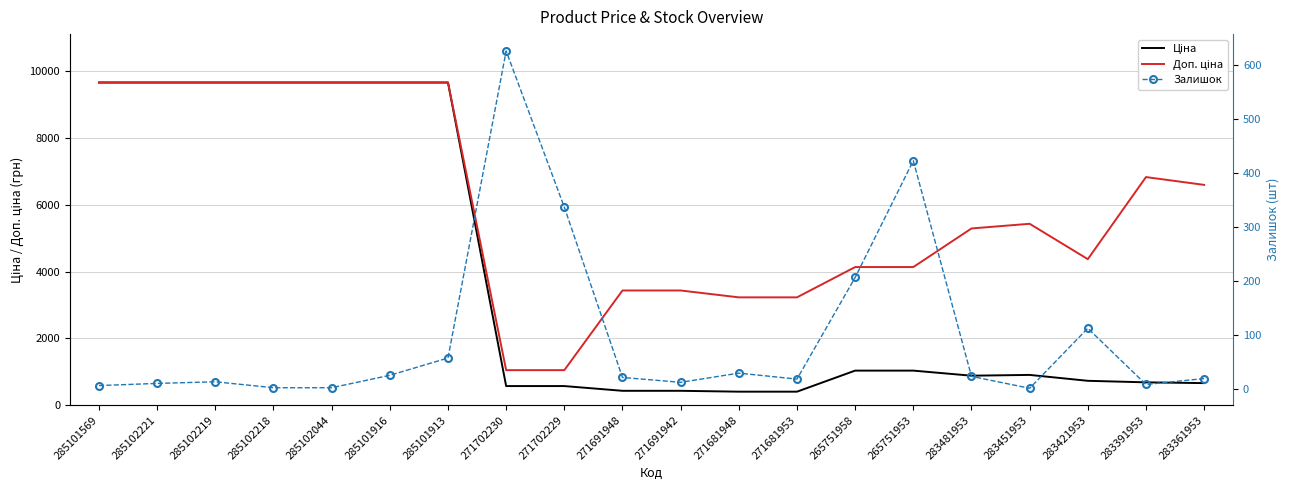

Between which two adjacent categories do Залишок and Ціна first intersect?

285101913 and 271702230